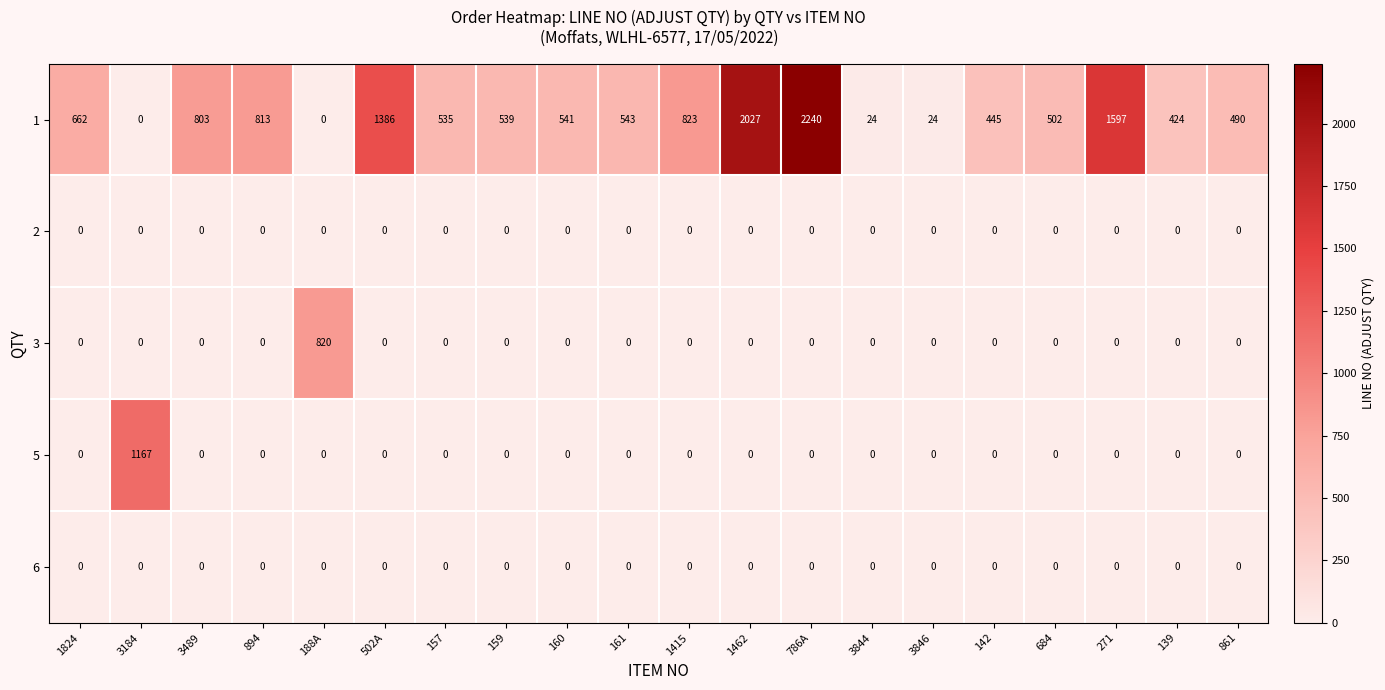

What is the difference between the highest and lowest values at 160?

541